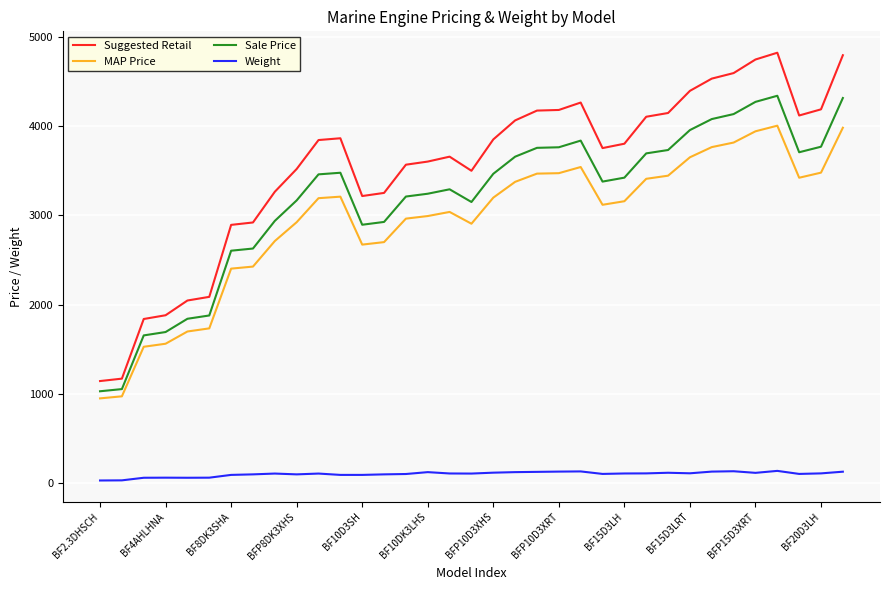

Rank the series by their maximum value, from highest to lowest.

Suggested Retail, Sale Price, MAP Price, Weight